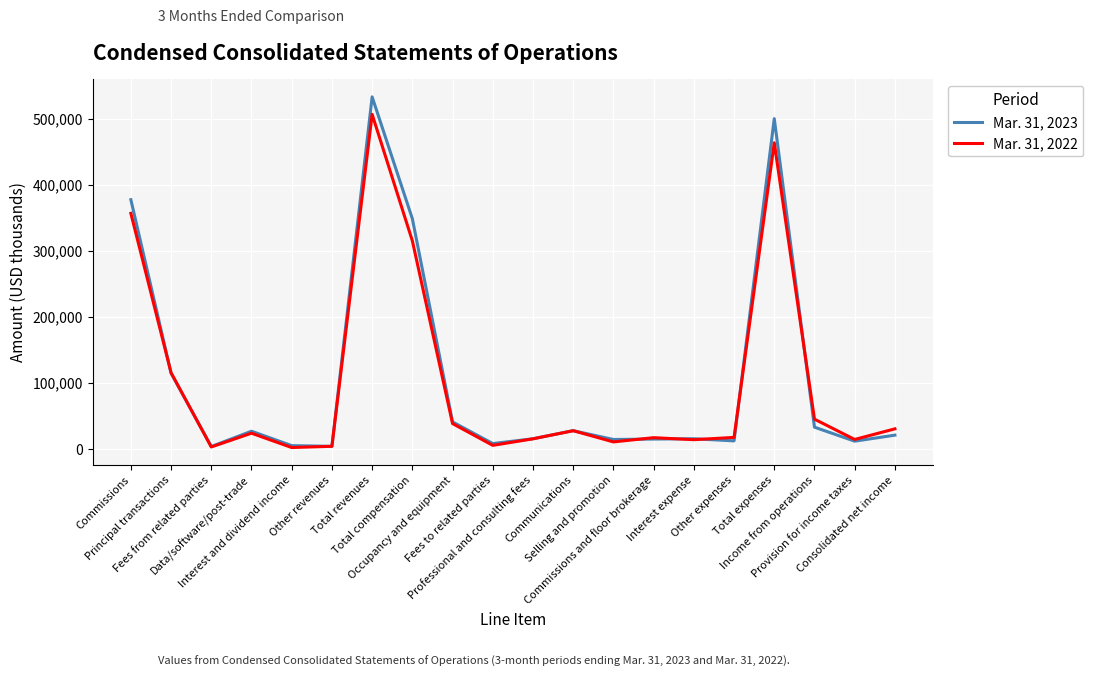

After their last crossing, which series has the higher values: Mar. 31, 2022 or Mar. 31, 2023?

Mar. 31, 2022